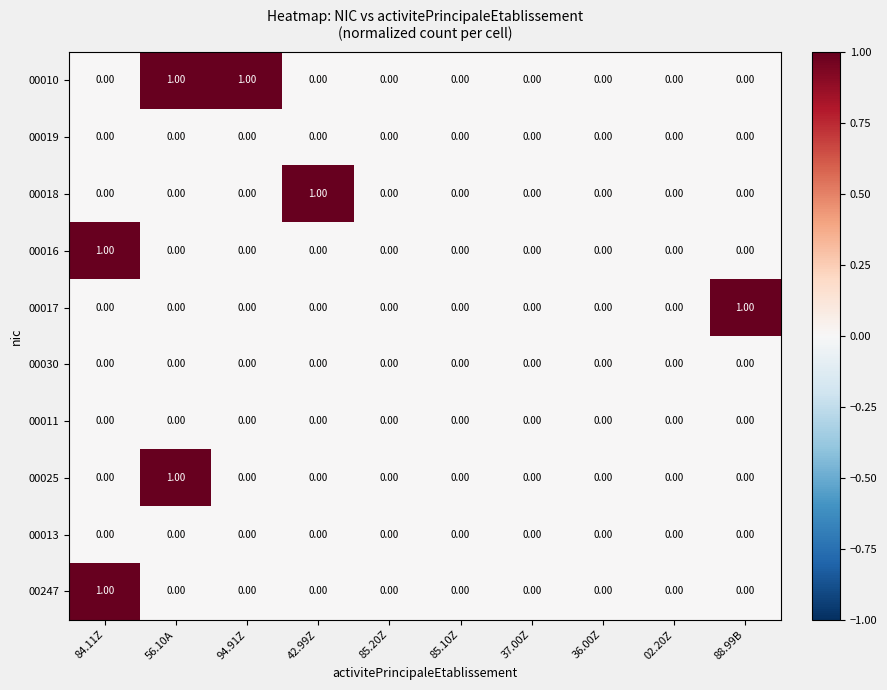

Between 42.99Z and 37.00Z, which series saw the biggest shift?

00018